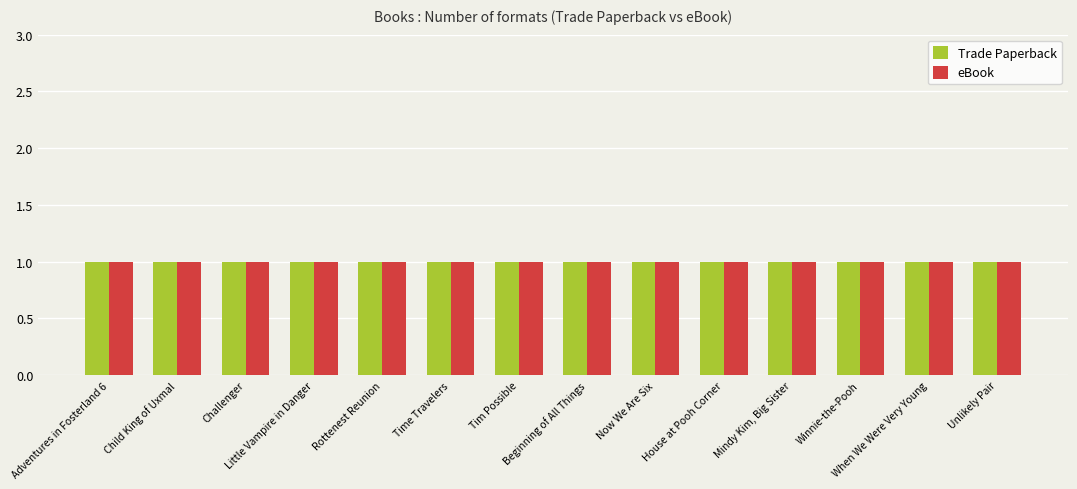

Does the chart contain stacked bars?

No